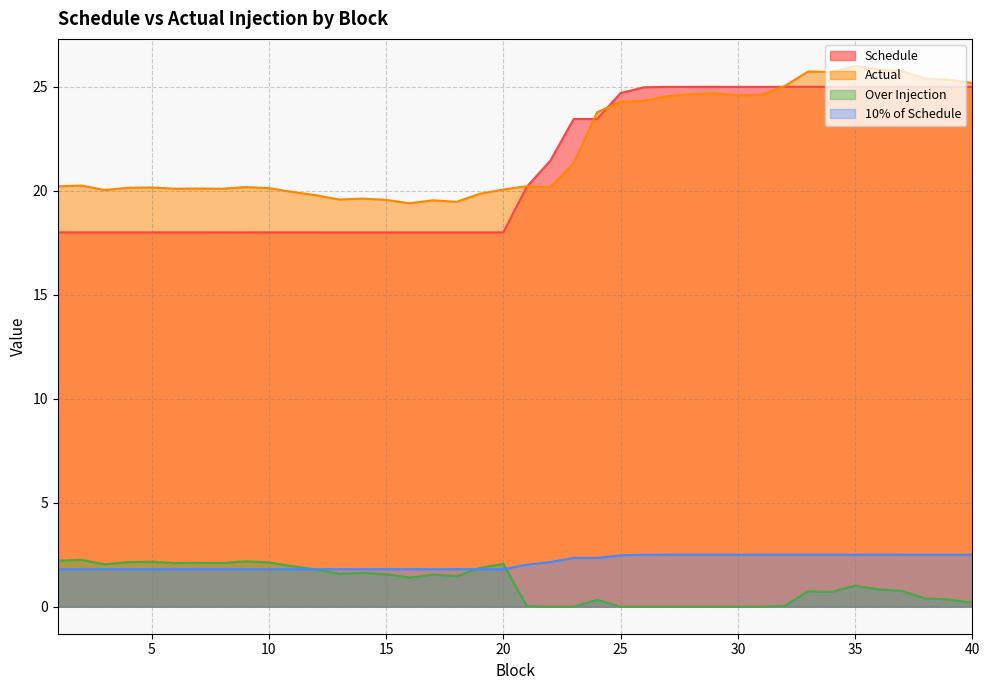

List the labels in order of 10% of Schedule value, smallest first.

9, 12, 13, 14, 15, 16, 17, 18, 19, 20, 8, 10, 11, 1, 2, 3, 4, 5, 6, 7, 21, 22, 23, 24, 25, 26, 37, 38, 39, 40, 27, 28, 29, 30, 31, 32, 33, 34, 35, 36